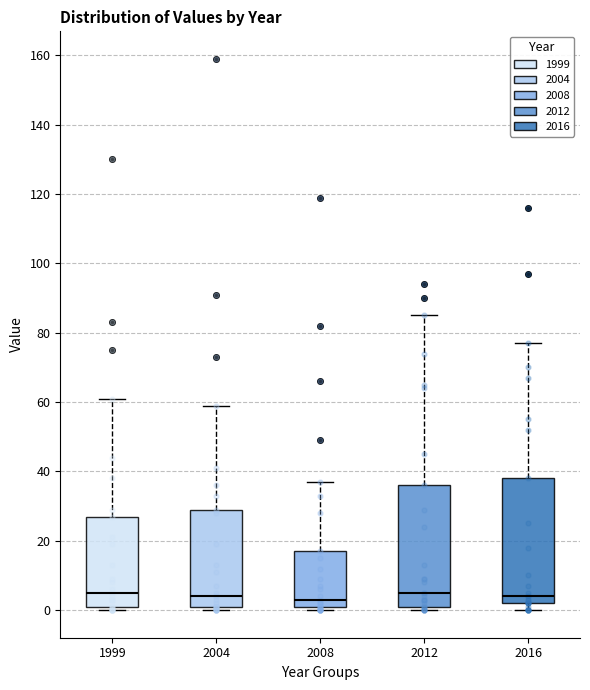

Reading left to right, read every box against the y-axis: the position of its median line, the range the box covers, and the ends of its whiskers. The values are not printed on the chart, so give them approximately, as read against the axis.

1999: median 6, box 2 to 28, whiskers 0 to 62
2004: median 4, box 2 to 30, whiskers 0 to 60
2008: median 4, box 2 to 18, whiskers 0 to 38
2012: median 6, box 2 to 36, whiskers 0 to 86
2016: median 4, box 2 to 38, whiskers 0 to 78